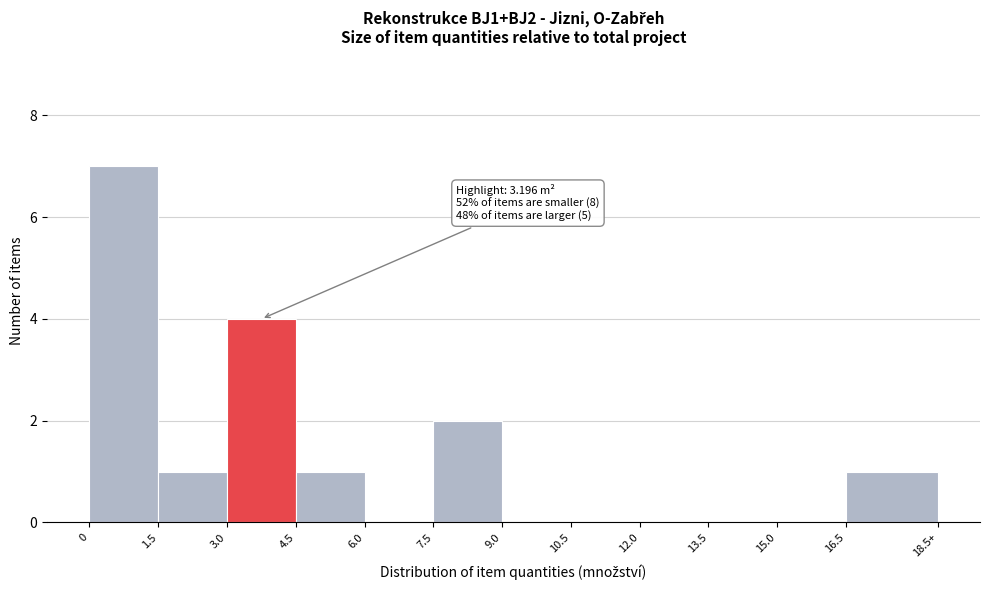

Reading left to right, extract all data points from this chart.

0=7	1.5=1	3.0=4	4.5=1	6.0=0	7.5=2	9.0=0	10.5=0	12.0=0	13.5=0	15.0=0	16.5=1